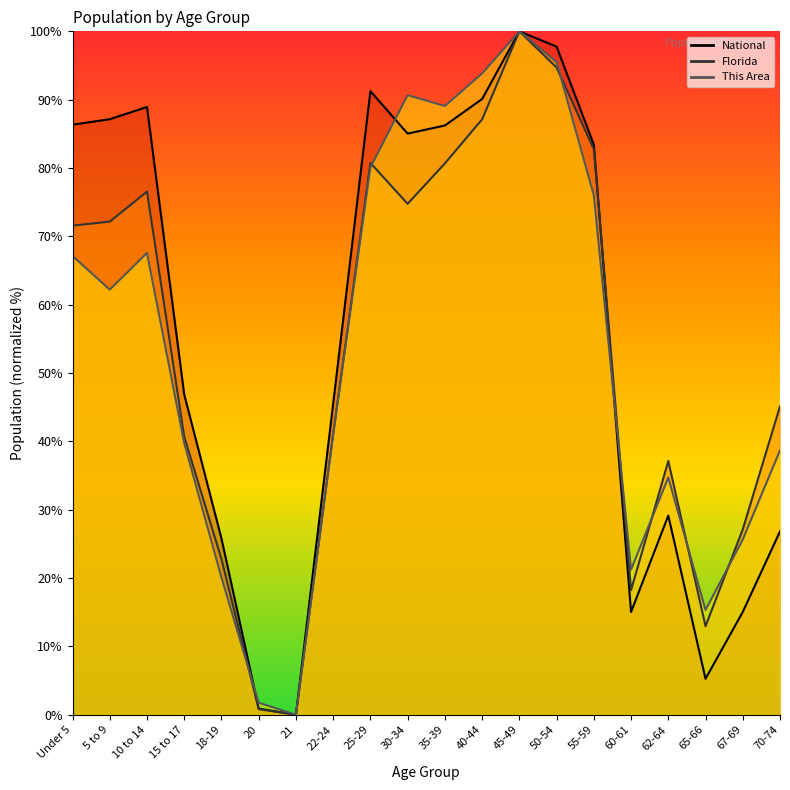

What position from the right is 20?

15